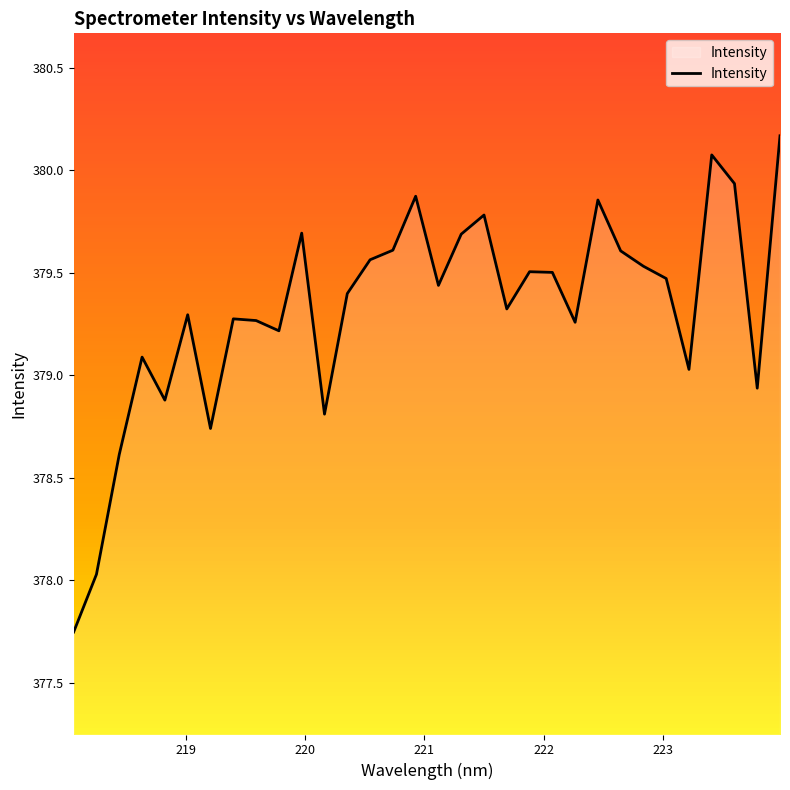

What is the difference between the maximum and minimum values?

2.4